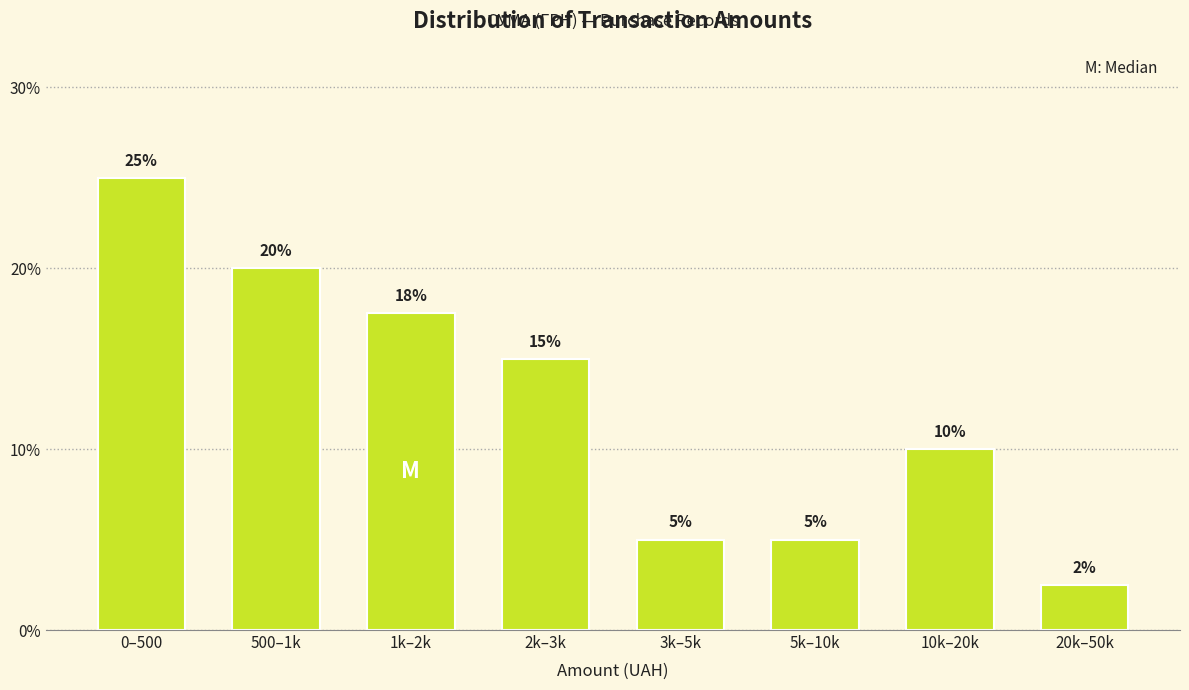

Which label corresponds to the largest value in the chart?

0–500